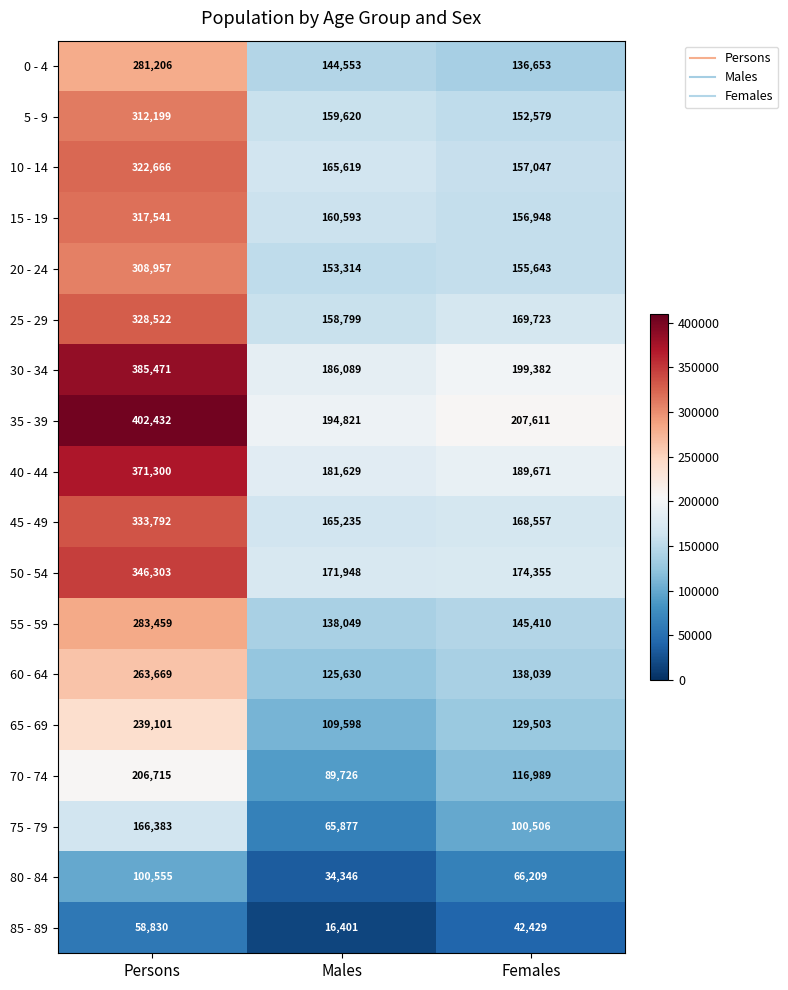

At which category is the sum across all series the highest?

Persons